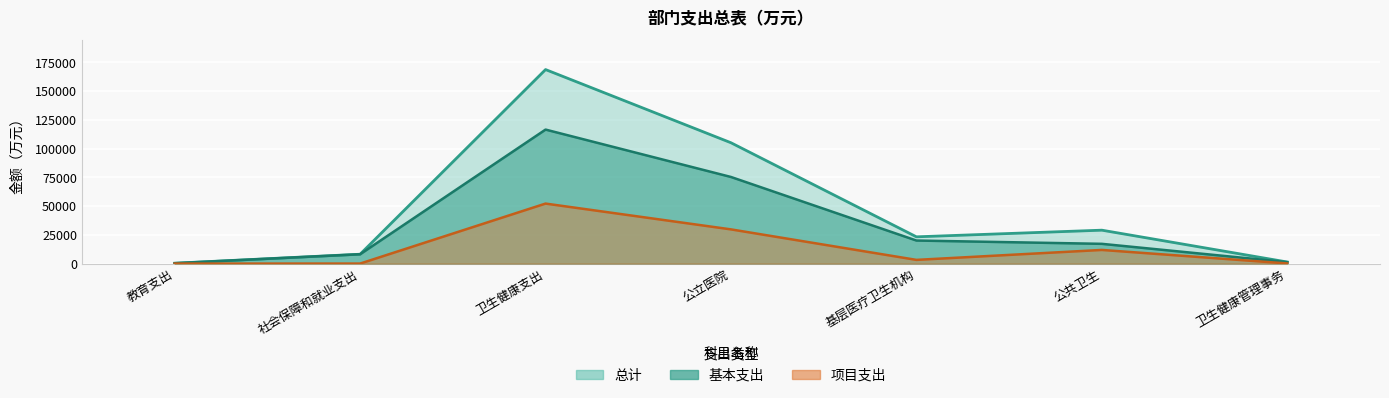

Between 教育支出 and 社会保障和就业支出, which is larger?

社会保障和就业支出